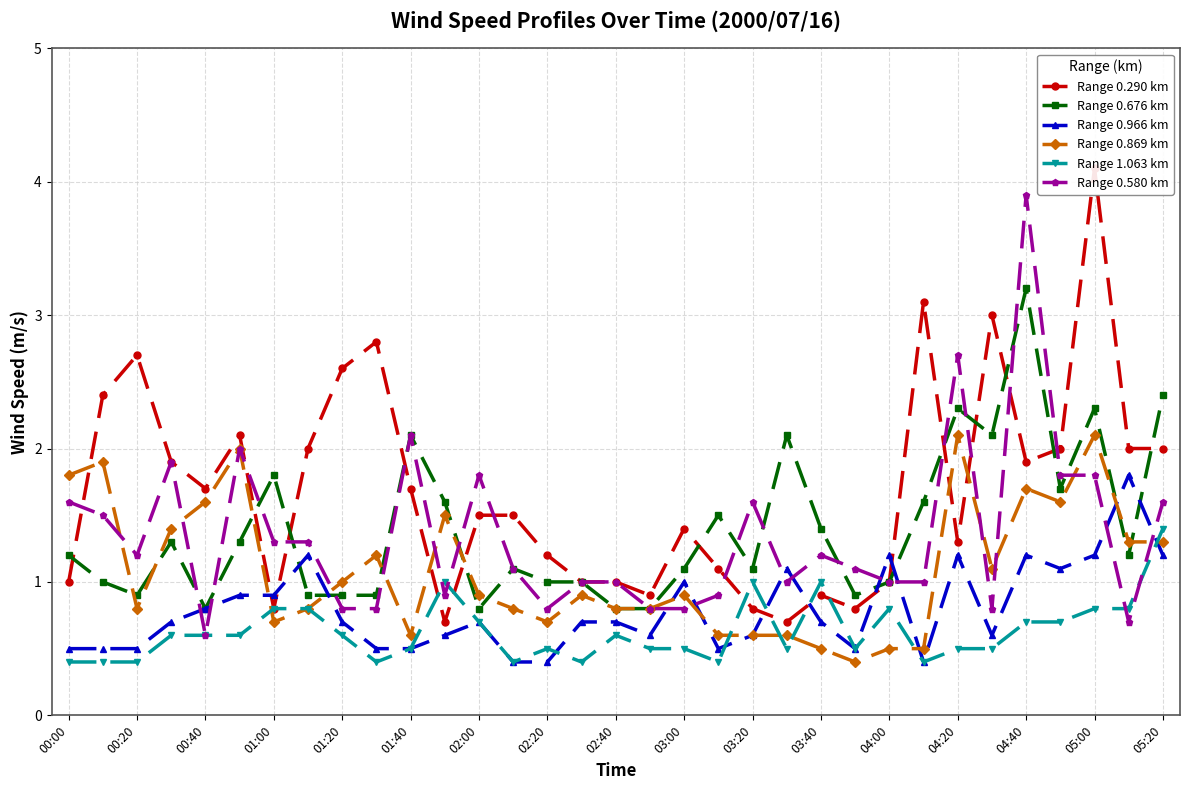

True or false: Range 0.966 km and Range 0.290 km cross at least once.

True